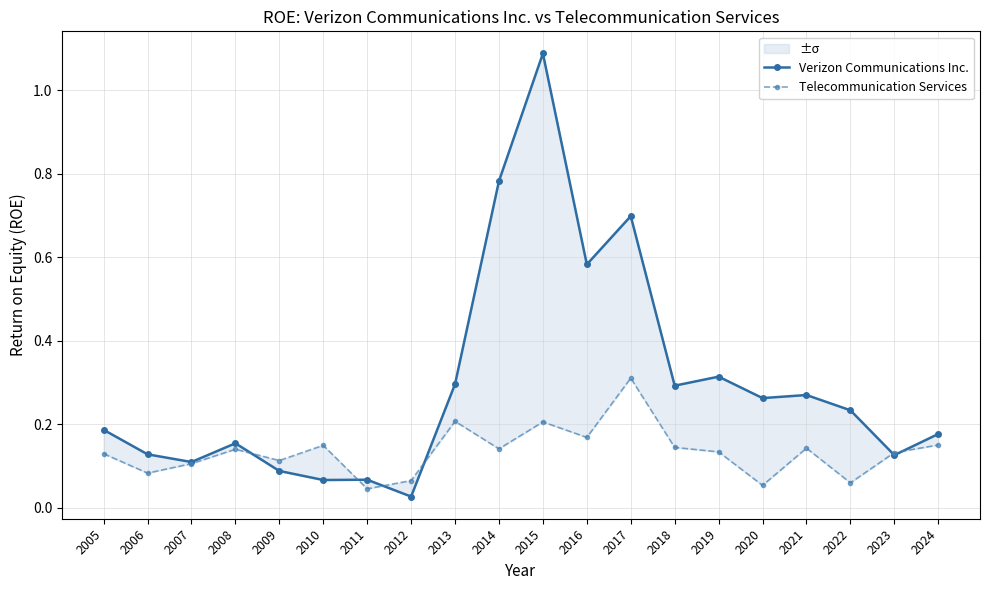

Reading left to right, what are all the values shown in this chart?

Verizon Communications Inc.: 0.2	0.1	0.1	0.2	0.1	0.1	0.1	0.0	0.3	0.8	1.1	0.6	0.7	0.3	0.3	0.3	0.3	0.2	0.1	0.2
Telecommunication Services: 0.1	0.1	0.1	0.1	0.1	0.1	0.0	0.1	0.2	0.1	0.2	0.2	0.3	0.1	0.1	0.1	0.1	0.1	0.1	0.1